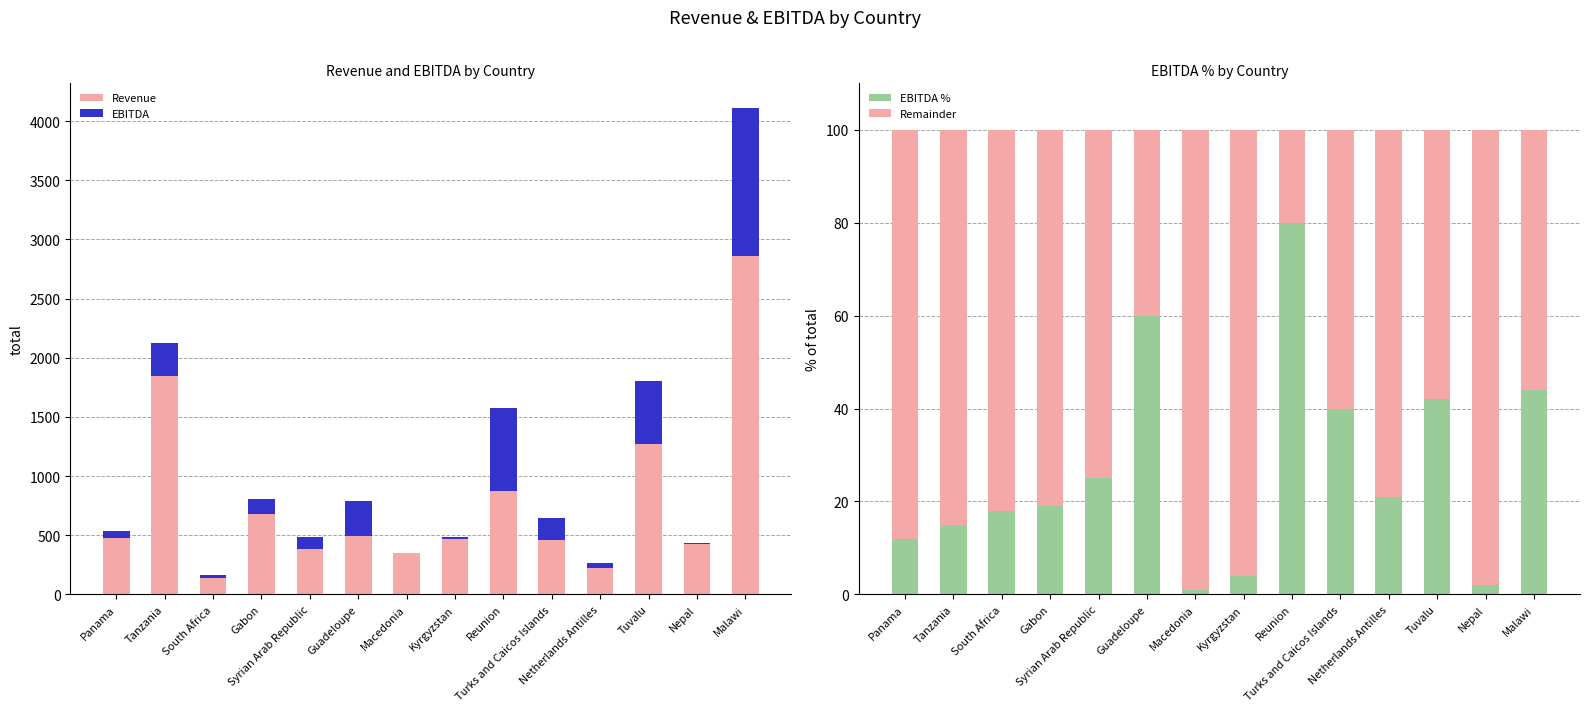

The EBITDA % series shows 30.0 at South Africa. True or false?

False